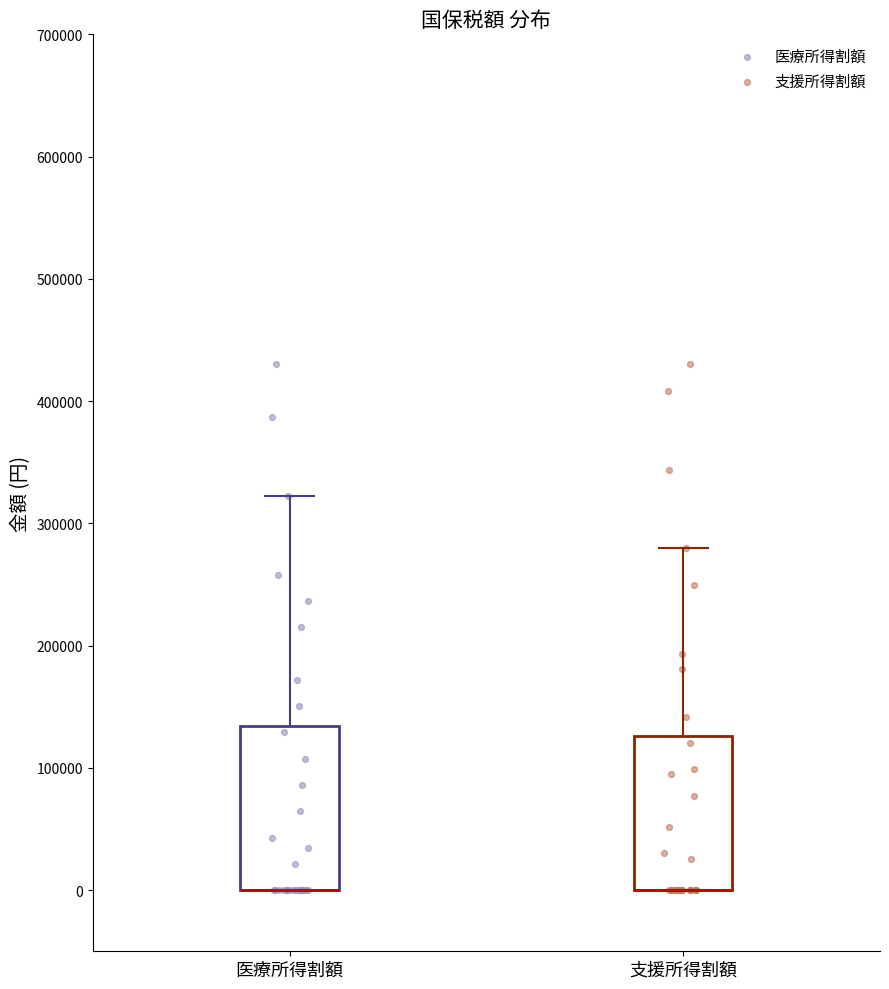

Reading left to right, read every box against the y-axis: the position of its median line, the range the box covers, and the ends of its whiskers. The values are not printed on the chart, so give them approximately, as read against the axis.

医療所得割額: median 0 (drawn on the box's lower edge), box 0 to 130000, whiskers 0 to 320000
支援所得割額: median 0 (drawn on the box's lower edge), box 0 to 130000, whiskers 0 to 280000